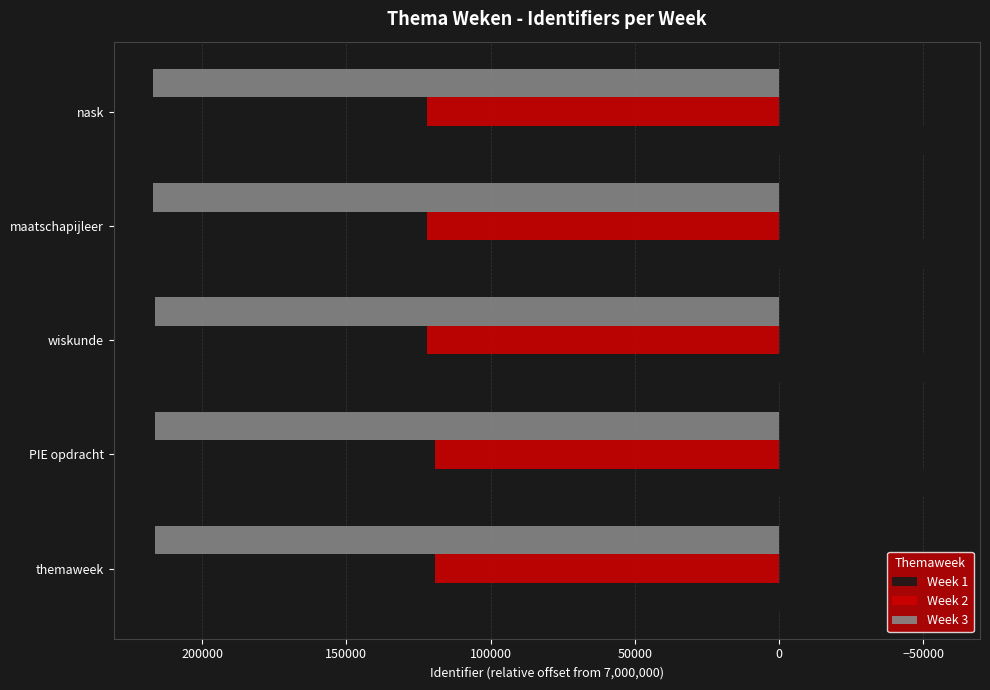

What is the highest value of the Week 1 series?

-56054